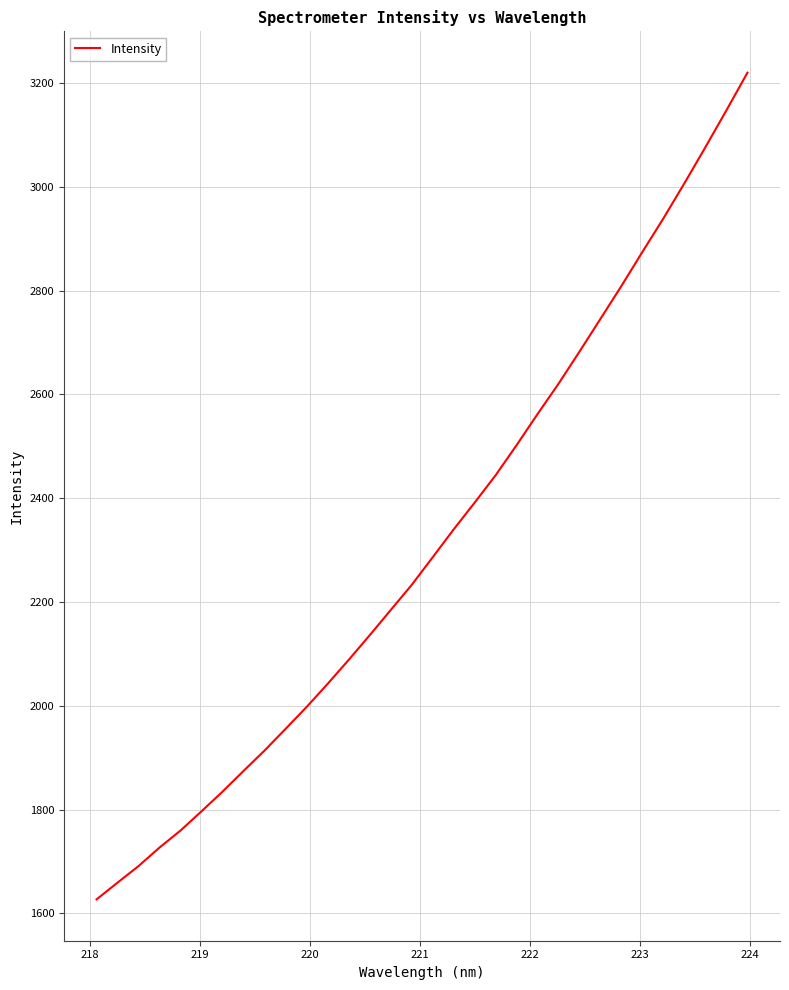

How many lines are shown in the chart?

1